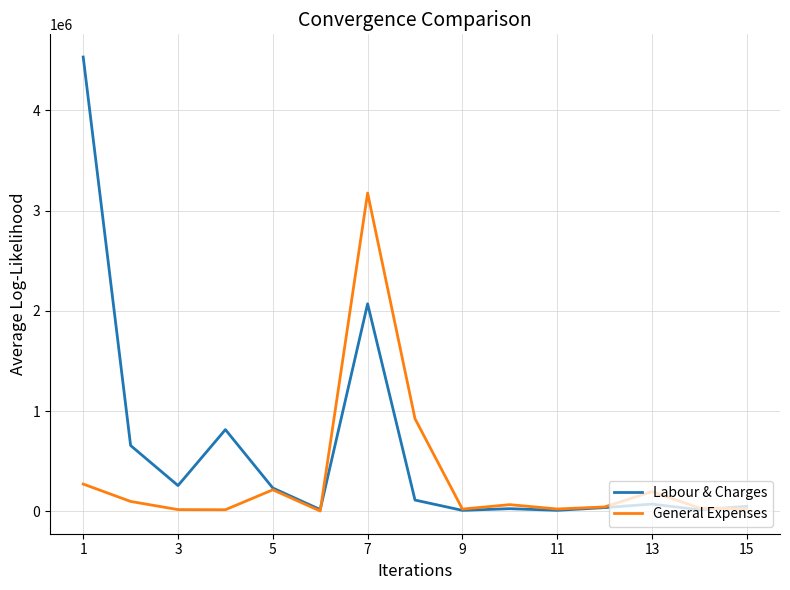

Rank the series by their average value, from highest to lowest.

Labour & Charges, General Expenses